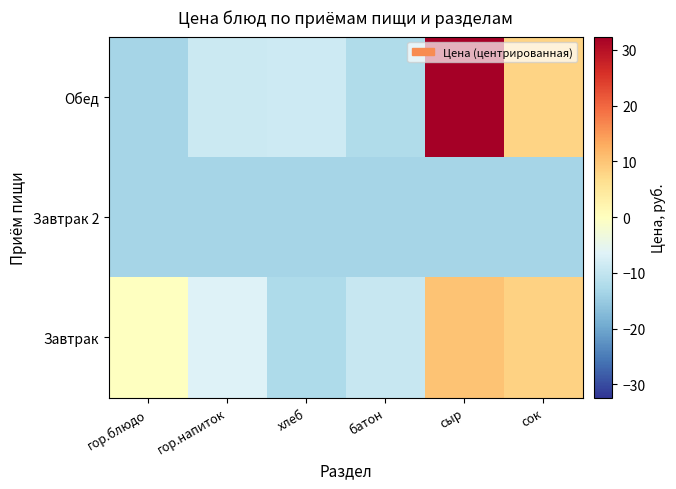

Reading left to right, what are all the values shown in this chart?

Завтрак: гор.блюдо=-0.1	гор.напиток=-6.8	хлеб=-12.6	батон=-9.6	сыр=10.3	сок=8.3
Завтрак 2: гор.блюдо=-13.4	гор.напиток=-13.4	хлеб=-13.4	батон=-13.4	сыр=-13.4	сок=-13.4
Обед: гор.блюдо=-13.4	гор.напиток=-9.0	хлеб=-8.8	батон=-12.2	сыр=32.4	сок=8.0